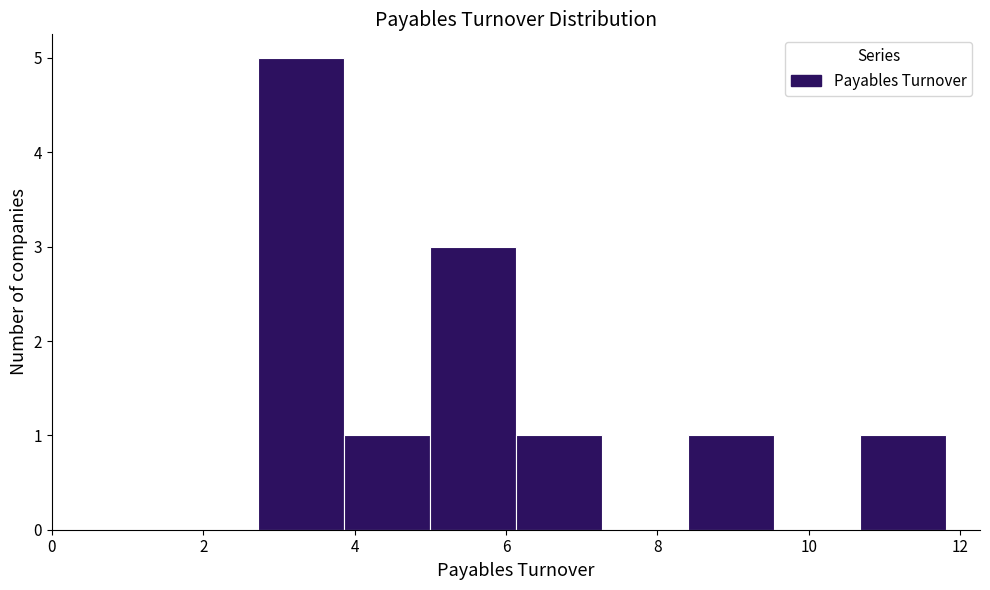

Which range on the x-axis has the tallest bar?

2.8 to 3.8